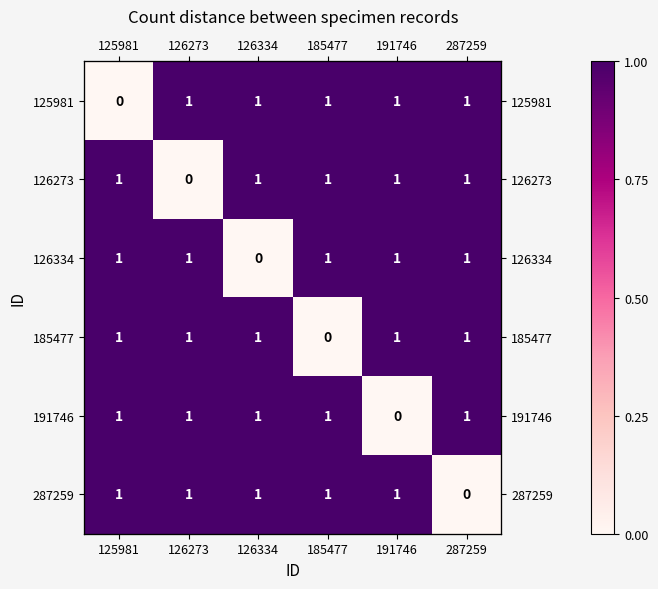

What is the total value across all series at 287259?

5